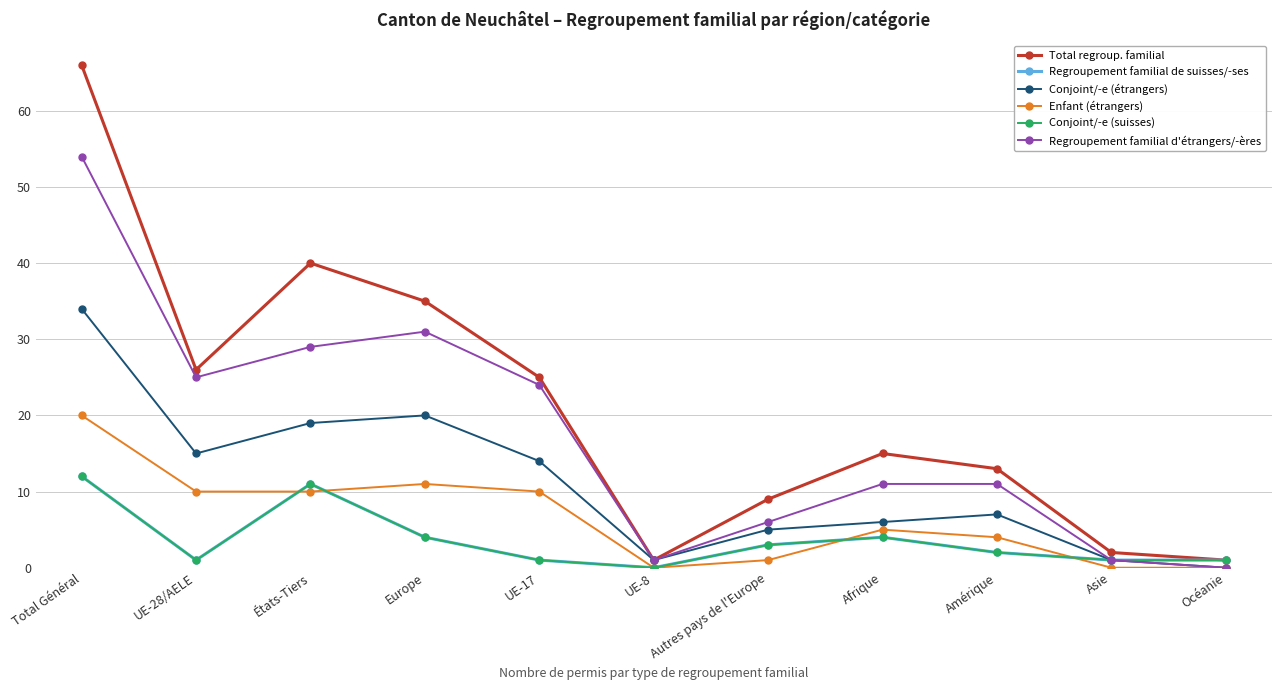

Between États-Tiers and Autres pays de l'Europe, which series saw the biggest shift?

Total regroup. familial